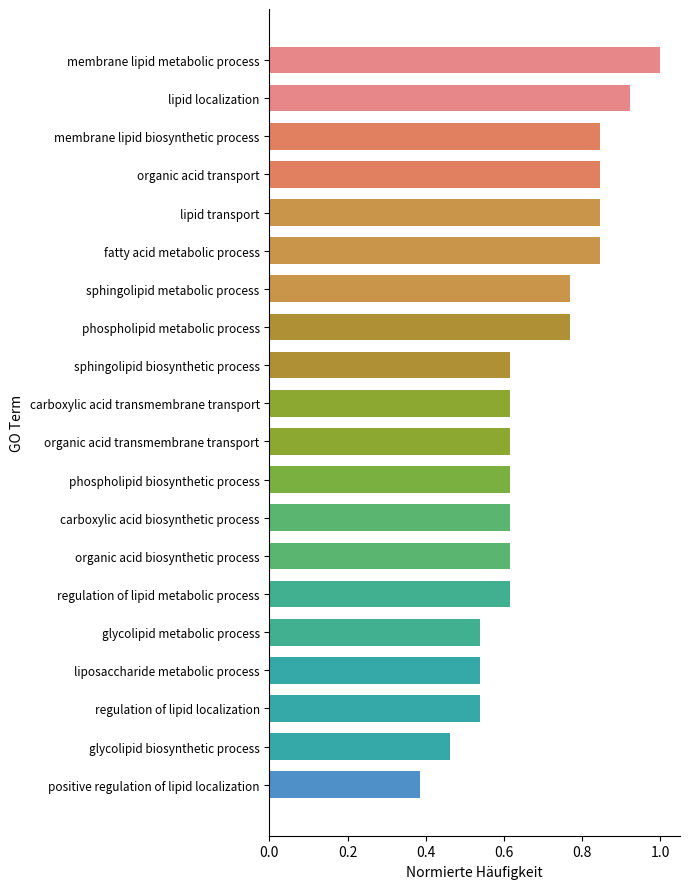

What is the label of the 19th bar from the bottom?

lipid localization